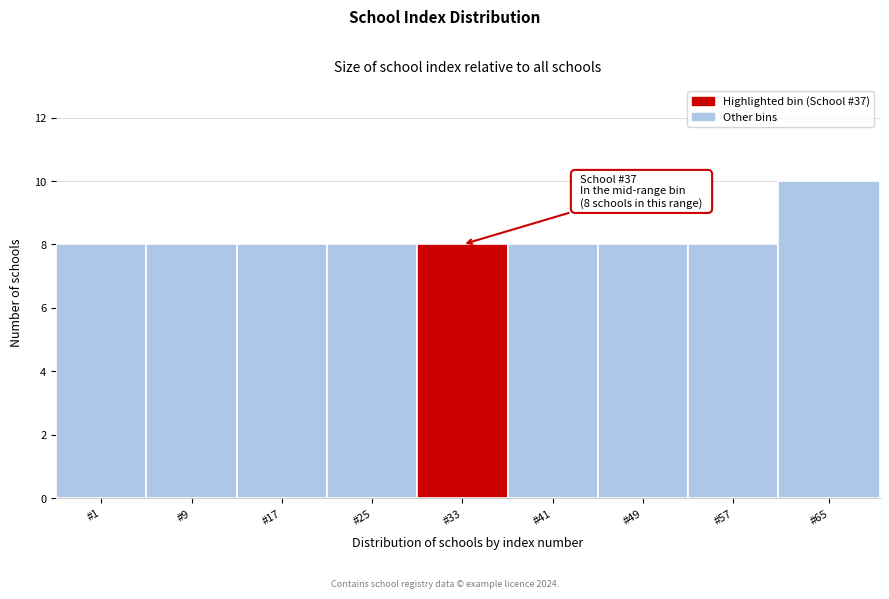

Reading left to right, what are all the values shown in this chart?

#1=8	#9=8	#17=8	#25=8	#33=8	#41=8	#49=8	#57=8	#65=10